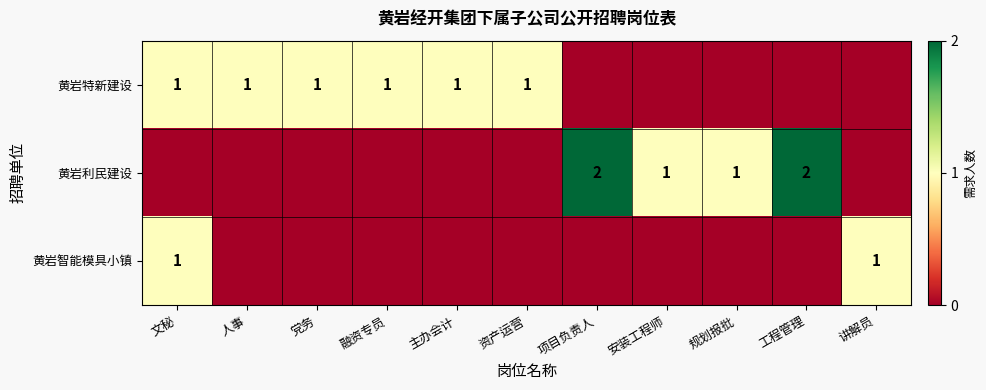

True or false: 黄岩利民建设 has a value of 0 at 项目负责人.

False